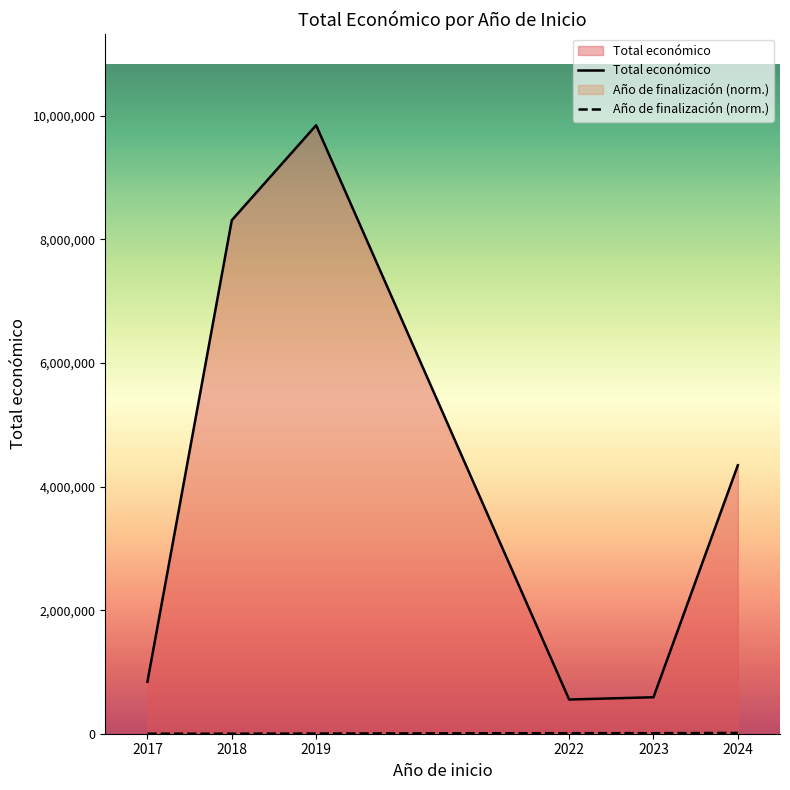

Count the number of categories in the chart.

6